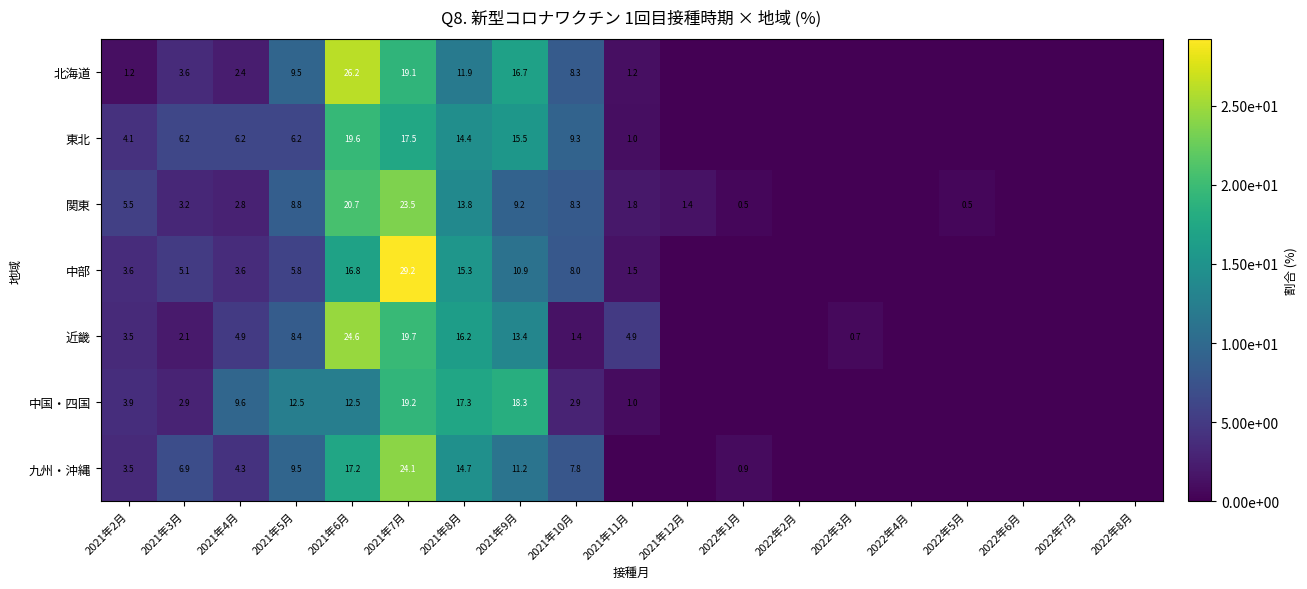

What is the difference between the highest and lowest values at 2021年3月?

4.8